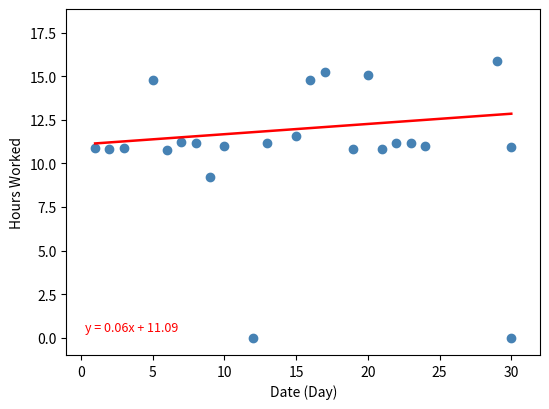

What is the range of X values (max minus min)?

29.0